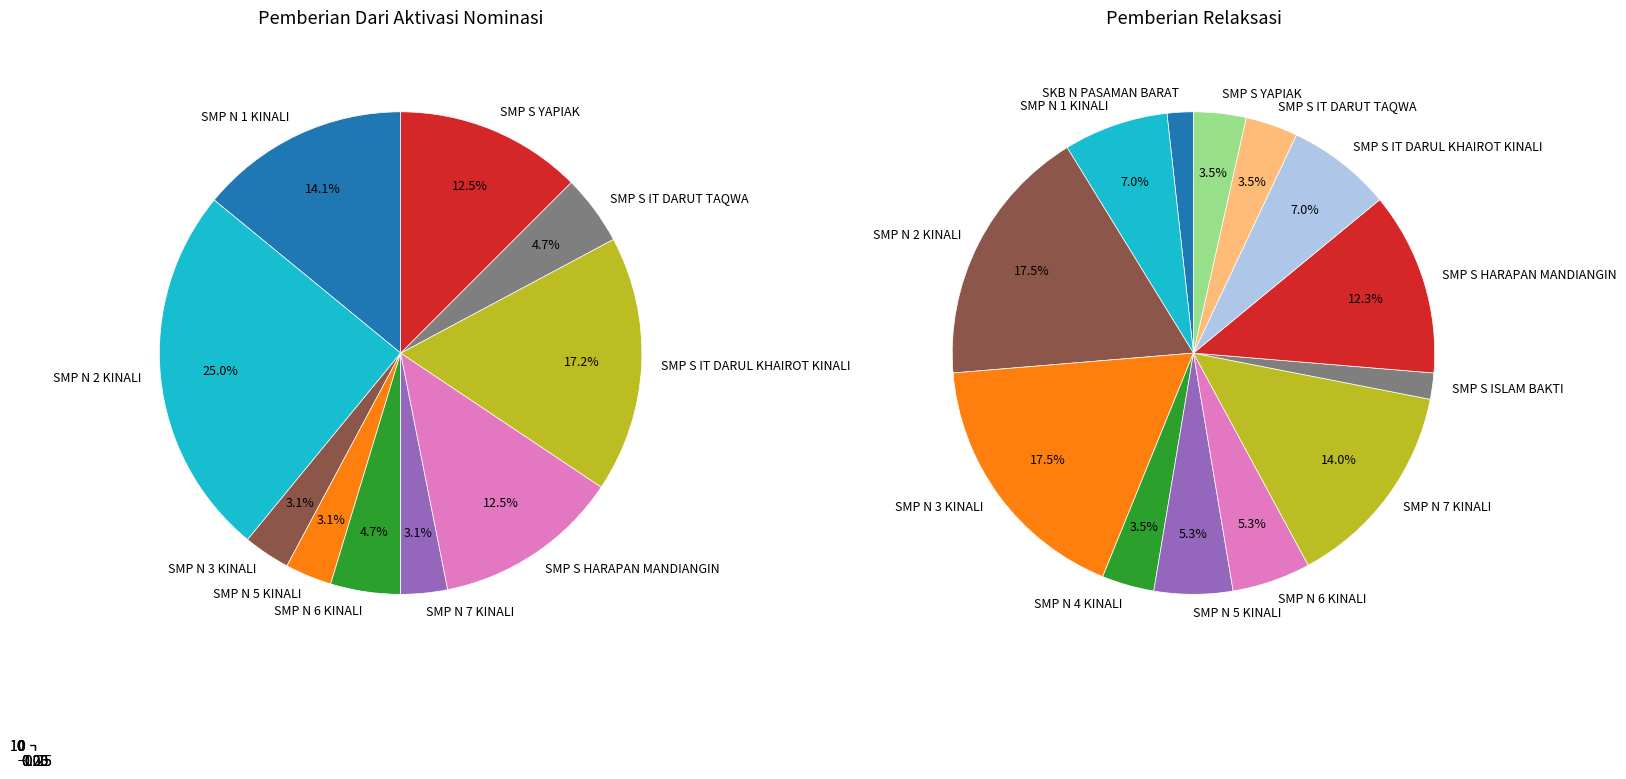

Does any single category account for the majority?

No